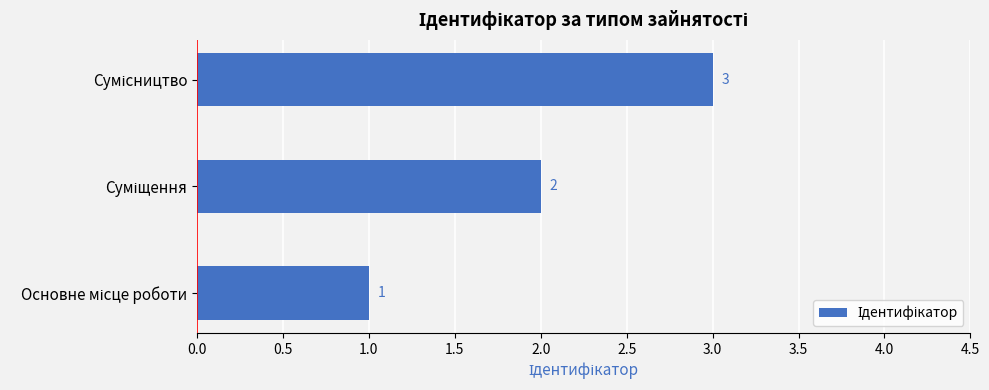

What is the sum of all values?

6